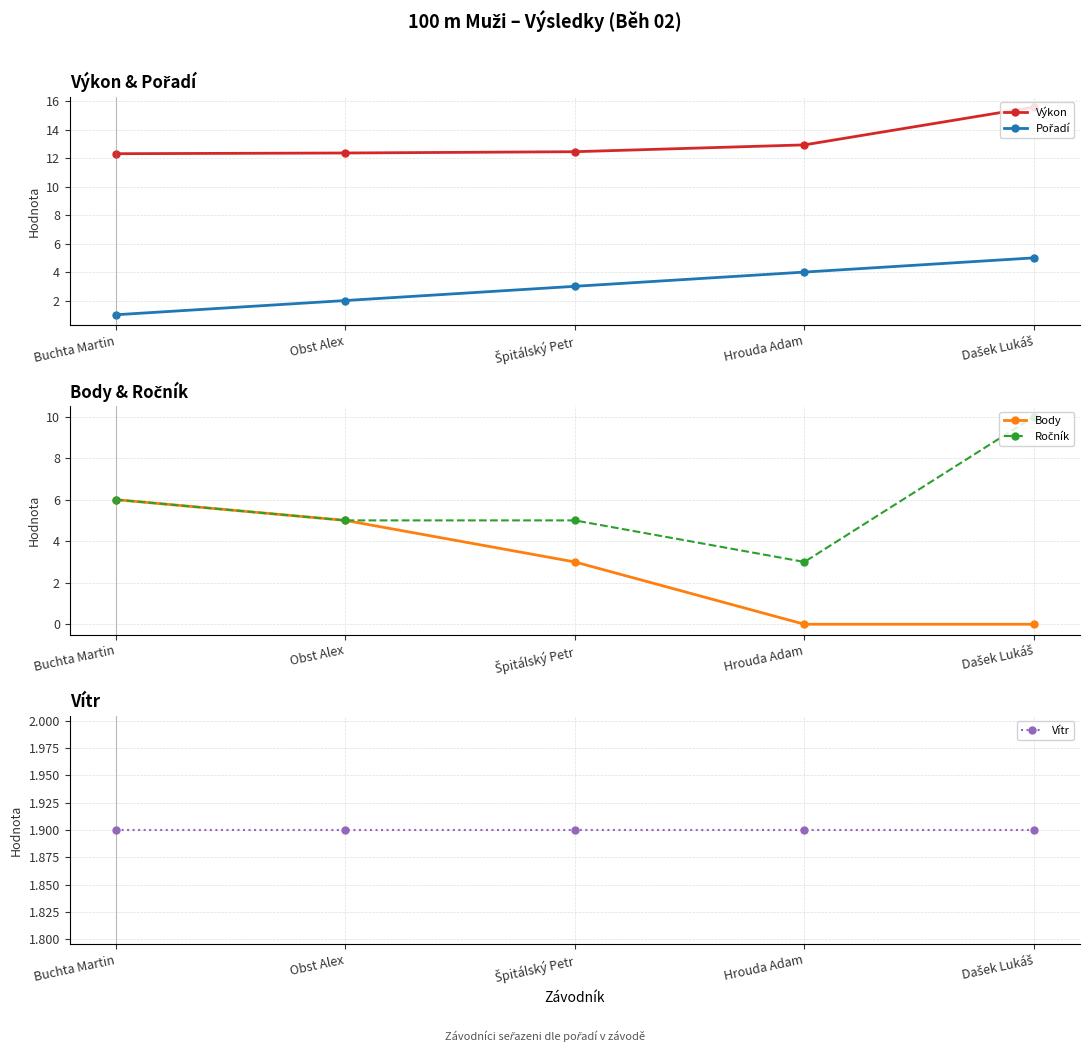

What is the greatest value displayed?

15.6